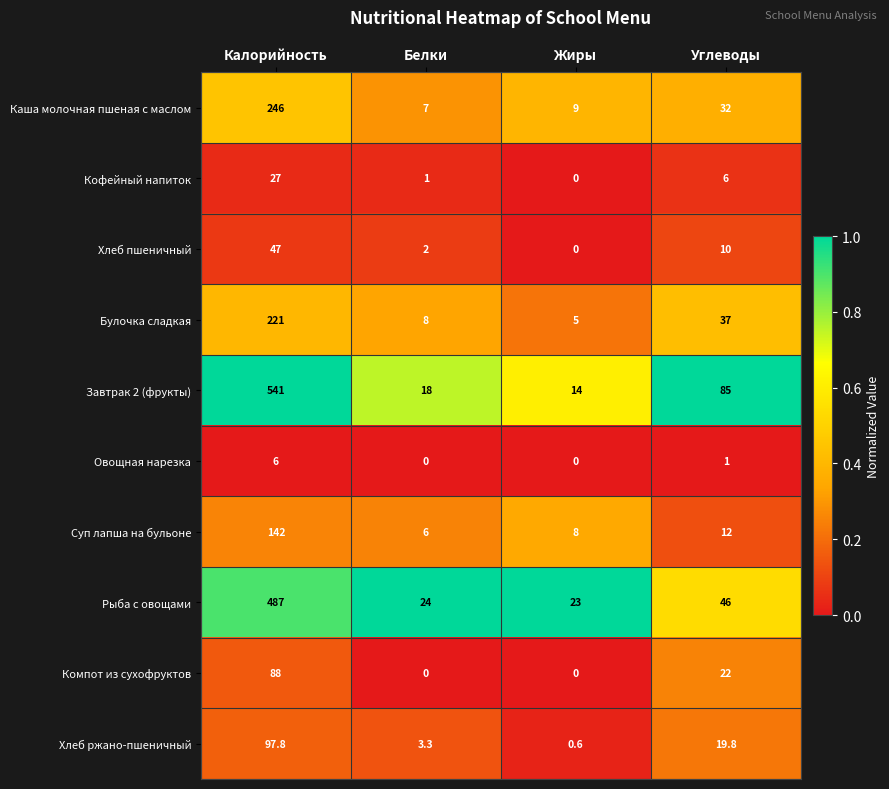

What is the greatest value displayed?

541.0